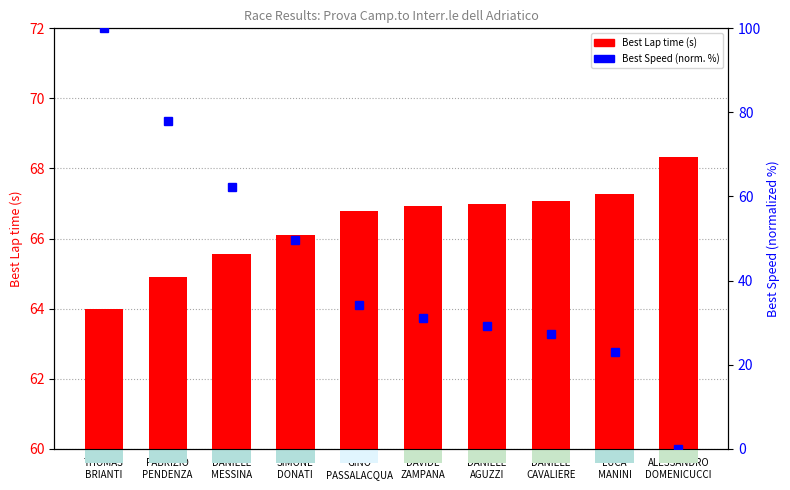

What is the total value across all series at DAVIDE
ZAMPANA?

97.9